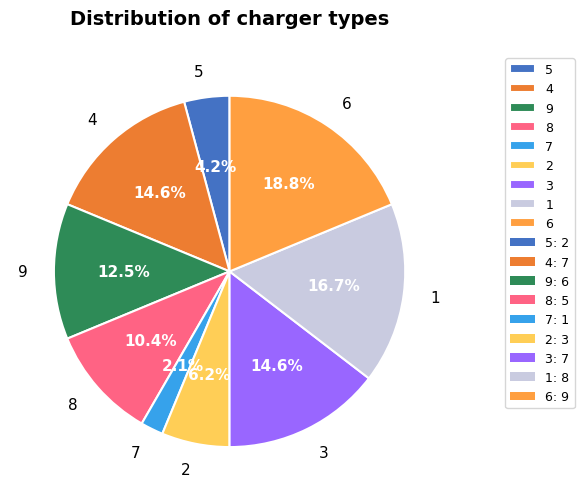

How many slices are in this pie chart?

9